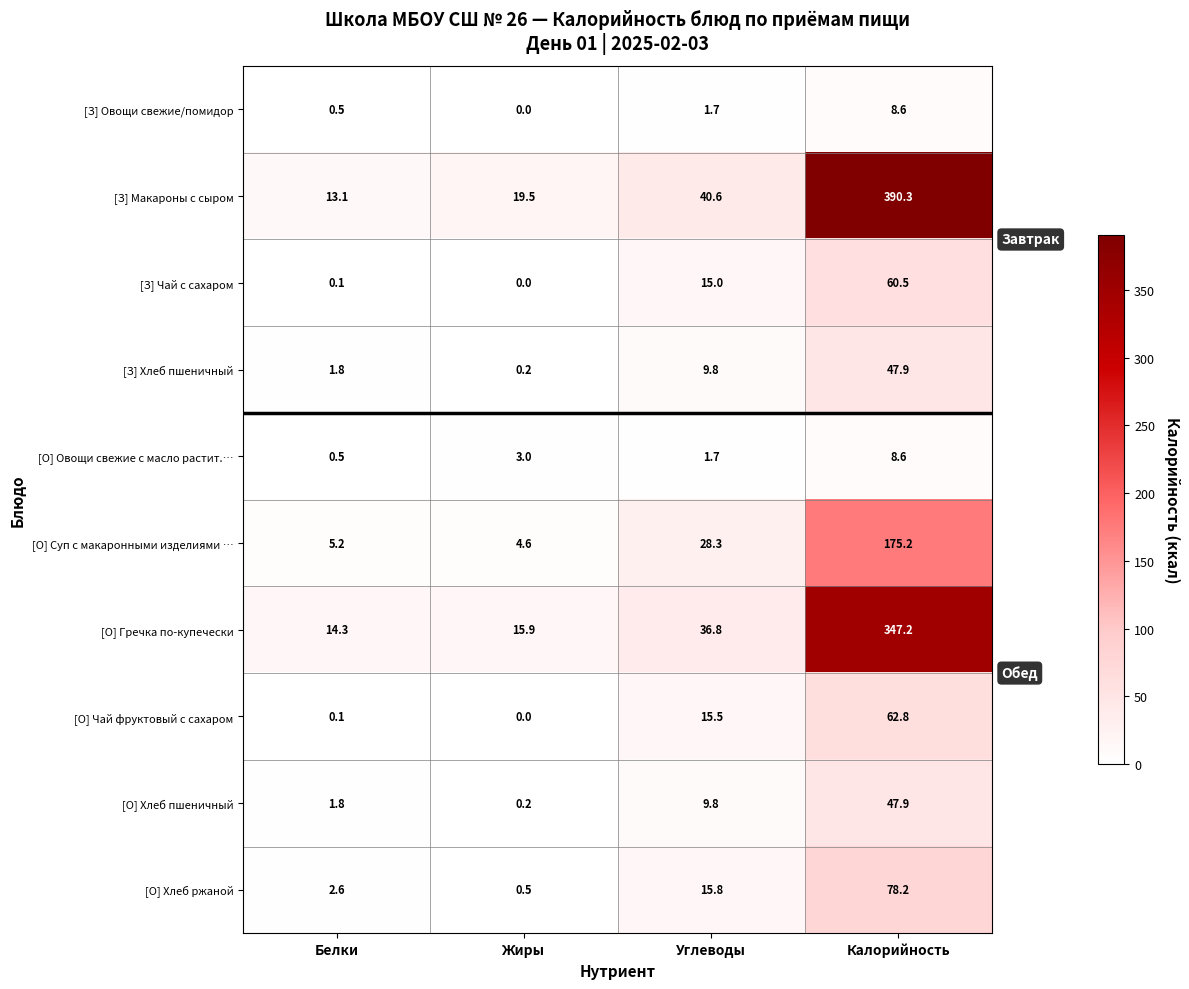

What is the maximum value shown in the chart?

390.3